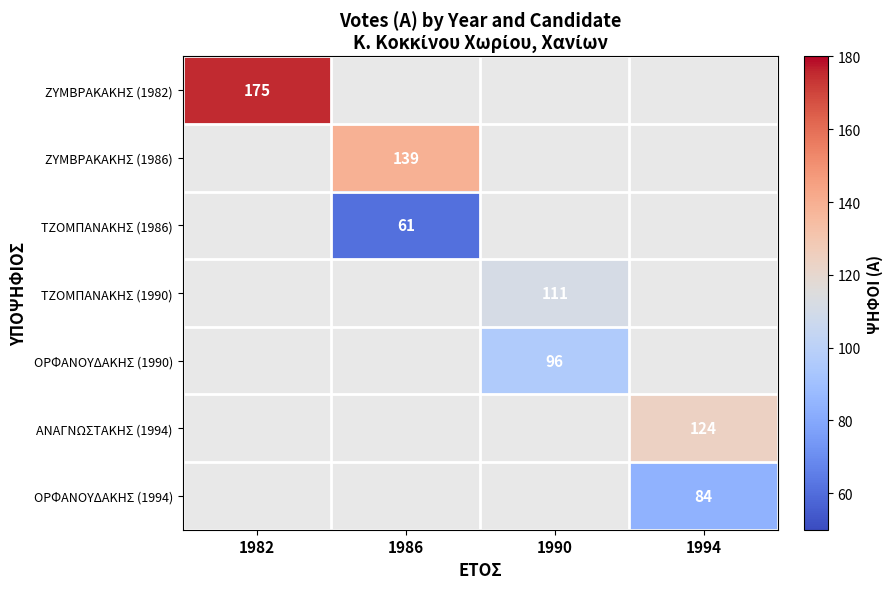

The value of ΟΡΦΑΝΟΥΔΑΚΗΣ (1994) at 1994 is 123. True or false?

False